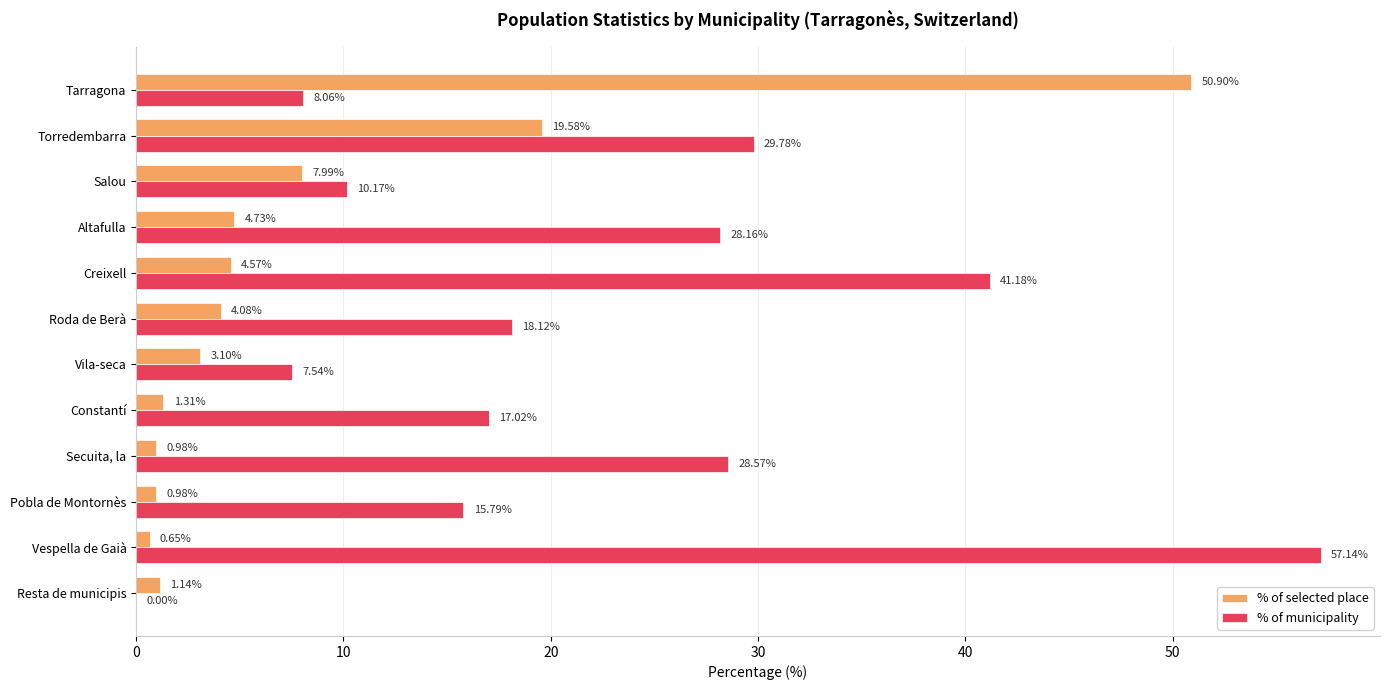

What are all the series names shown in the legend?

% of selected place, % of municipality